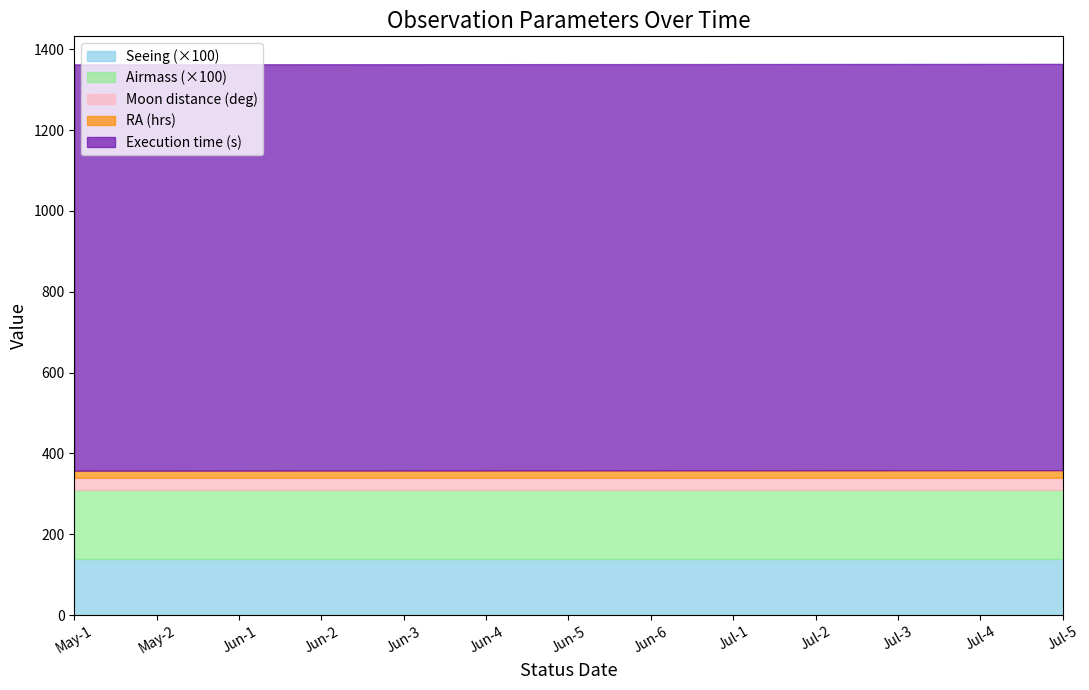

Reading left to right, what are all the values shown in this chart?

Execution time (s): 1005.0	1005.0	1005.0	1005.0	1005.0	1005.0	1005.0	1005.0	1005.0	1005.0	1005.0	1005.0	1005.0
Airmass: 1.7	1.7	1.7	1.7	1.7	1.7	1.7	1.7	1.7	1.7	1.7	1.7	1.7
Seeing: 1.4	1.4	1.4	1.4	1.4	1.4	1.4	1.4	1.4	1.4	1.4	1.4	1.4
RA (hrs): 17.4	17.5	17.6	17.7	17.8	17.9	18.0	18.1	18.2	18.3	18.4	18.5	18.6
Moon distance (deg): 30.0	30.0	30.0	30.0	30.0	30.0	30.0	30.0	30.0	30.0	30.0	30.0	30.0